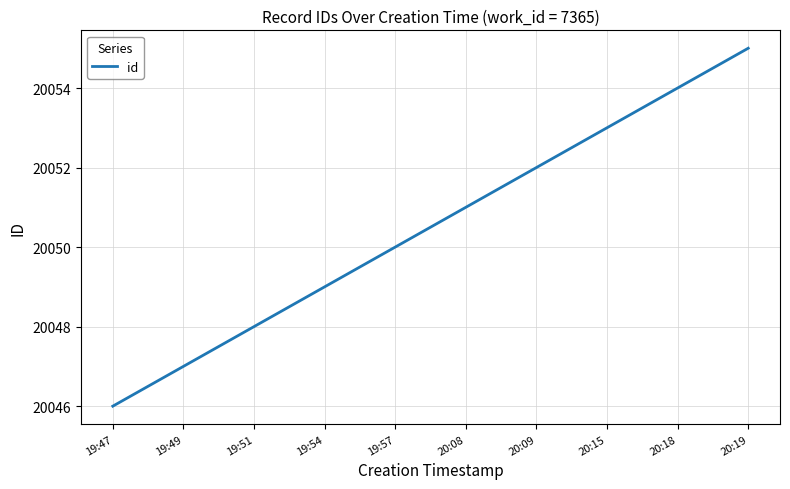

What is the smallest value displayed?

20046